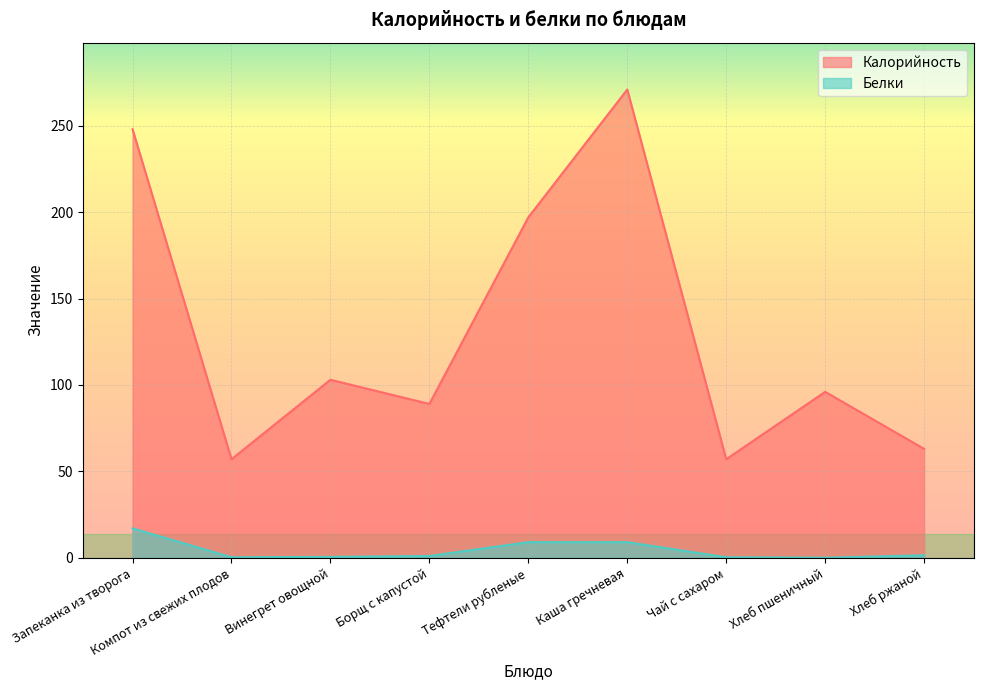

What position from the right is Борщ с капустой?

6